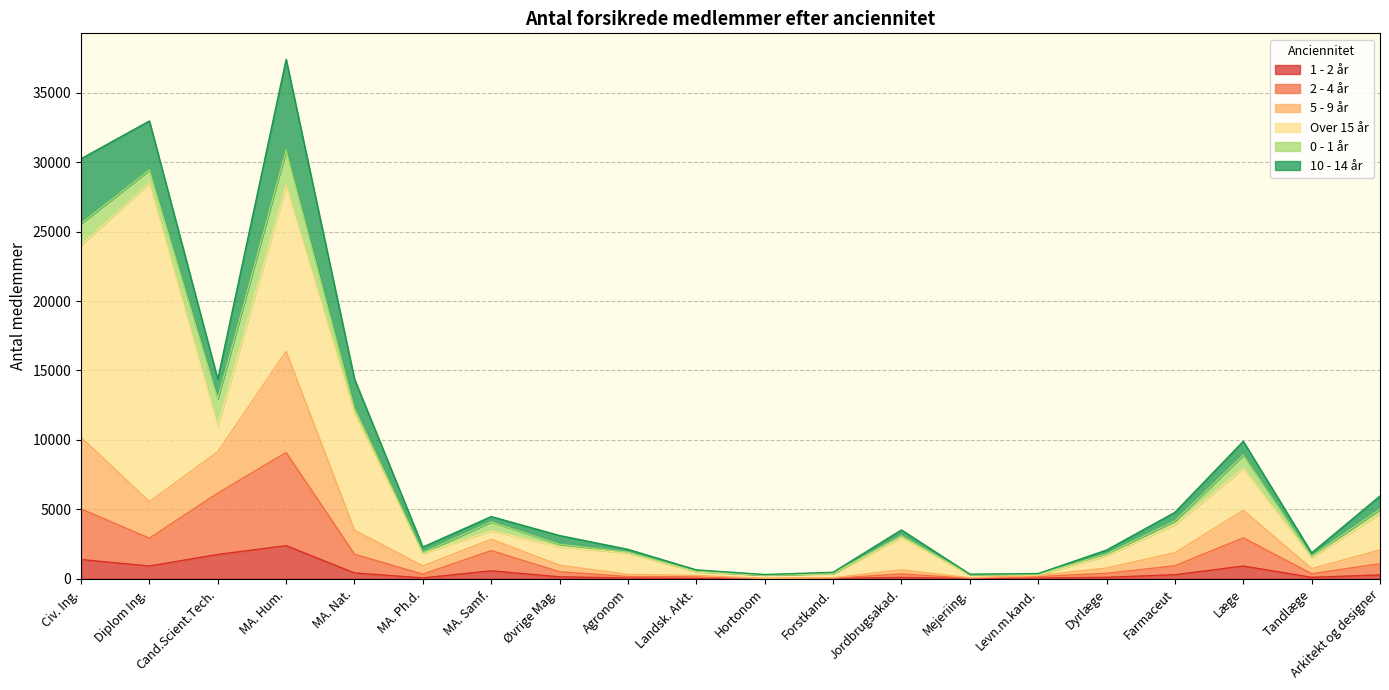

What is the label of the 17th point from the left?

Farmaceut